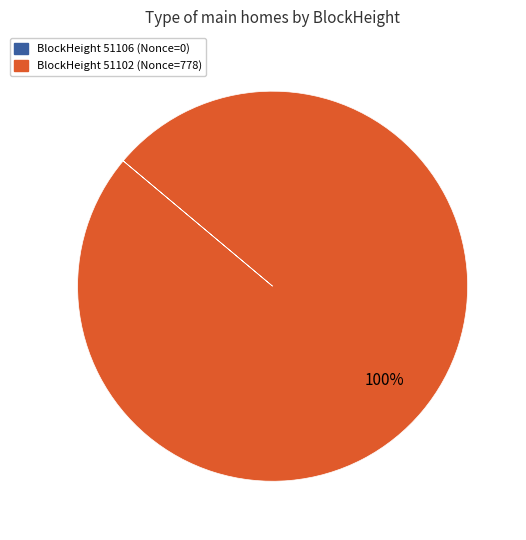

To the nearest percent, what is the difference between the largest and smallest slice percentages?

100%